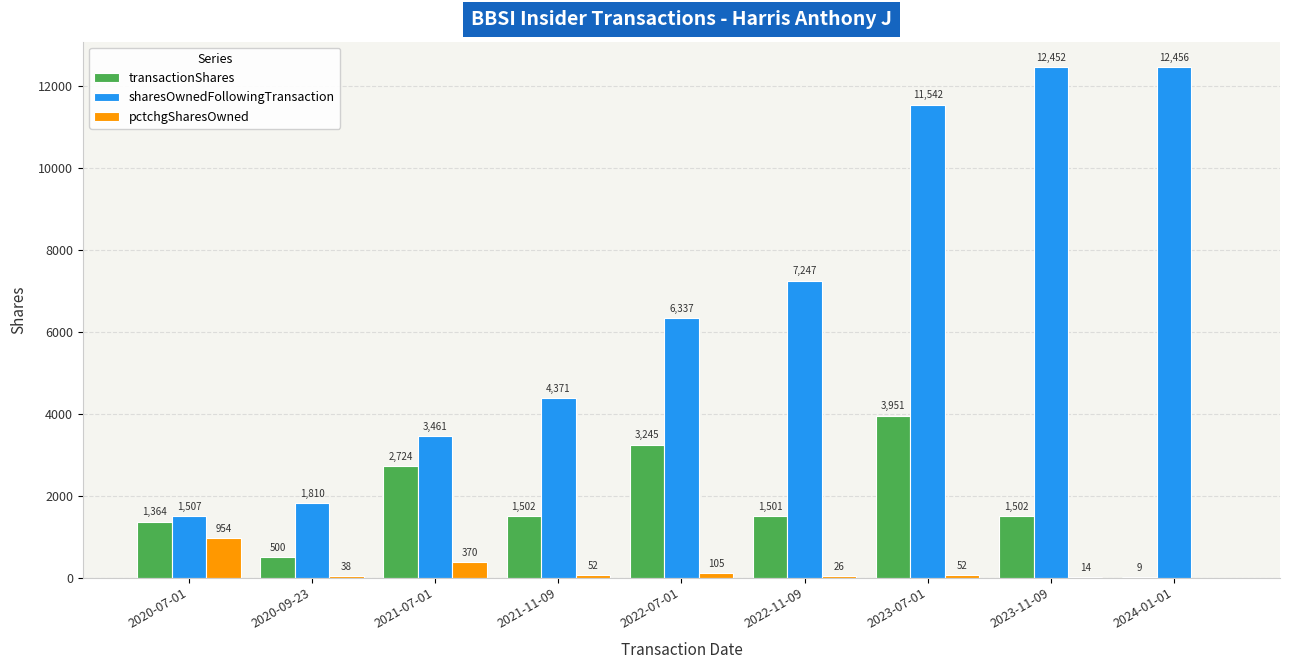

Reading left to right, what are all the values shown in this chart?

transactionShares: 1364	500	2724	1502	3245	1501	3951	1502	9
sharesOwnedFollowingTransaction: 1507	1810	3461	4371	6337	7247	11542	12452	12456
pctchgSharesOwned: 954	38	370	52	105	26	52	14	0